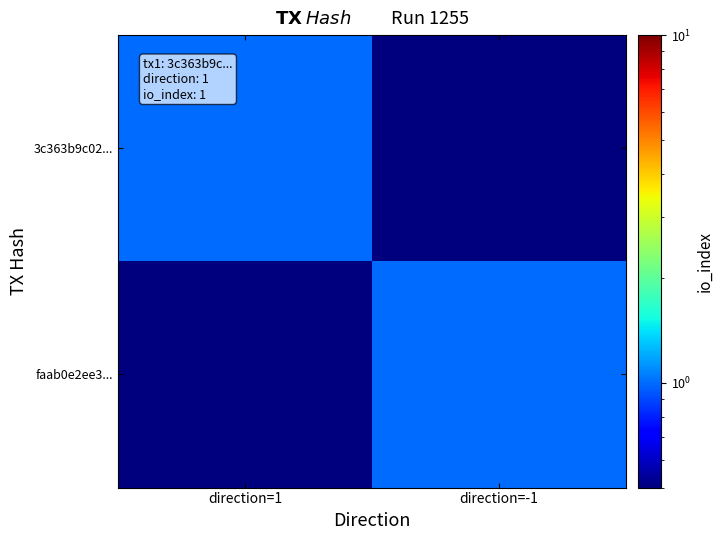

Reading left to right, transcribe all the data shown in this chart.

3c363b9c02...: direction=1=1.0	direction=-1=0.5
faab0e2ee3...: direction=1=0.5	direction=-1=1.0